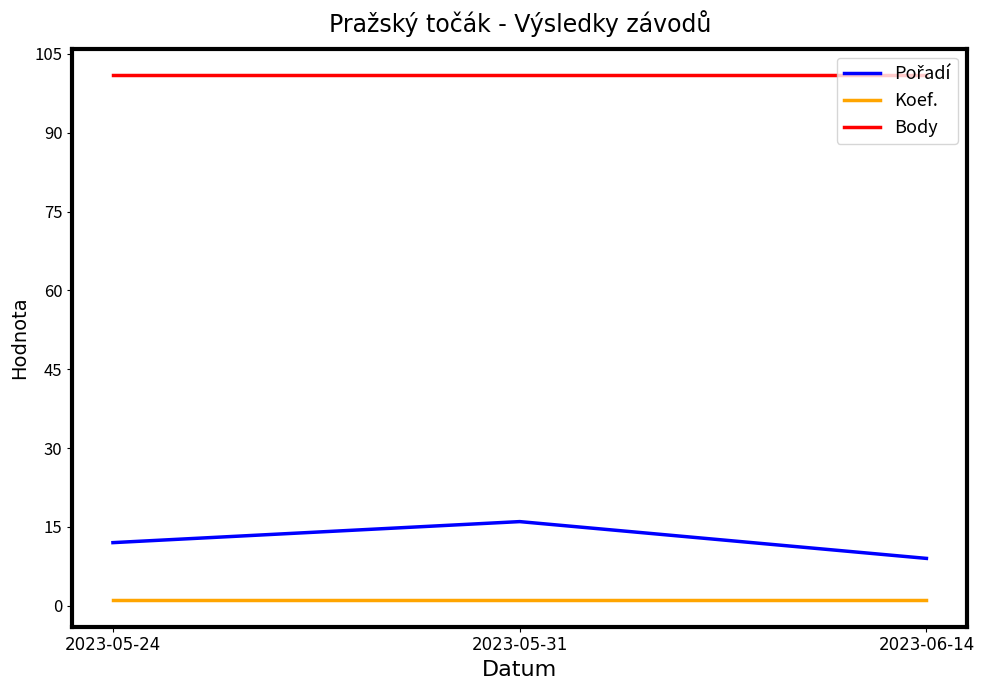

The value of Body at 2023-05-24 is 52. True or false?

False